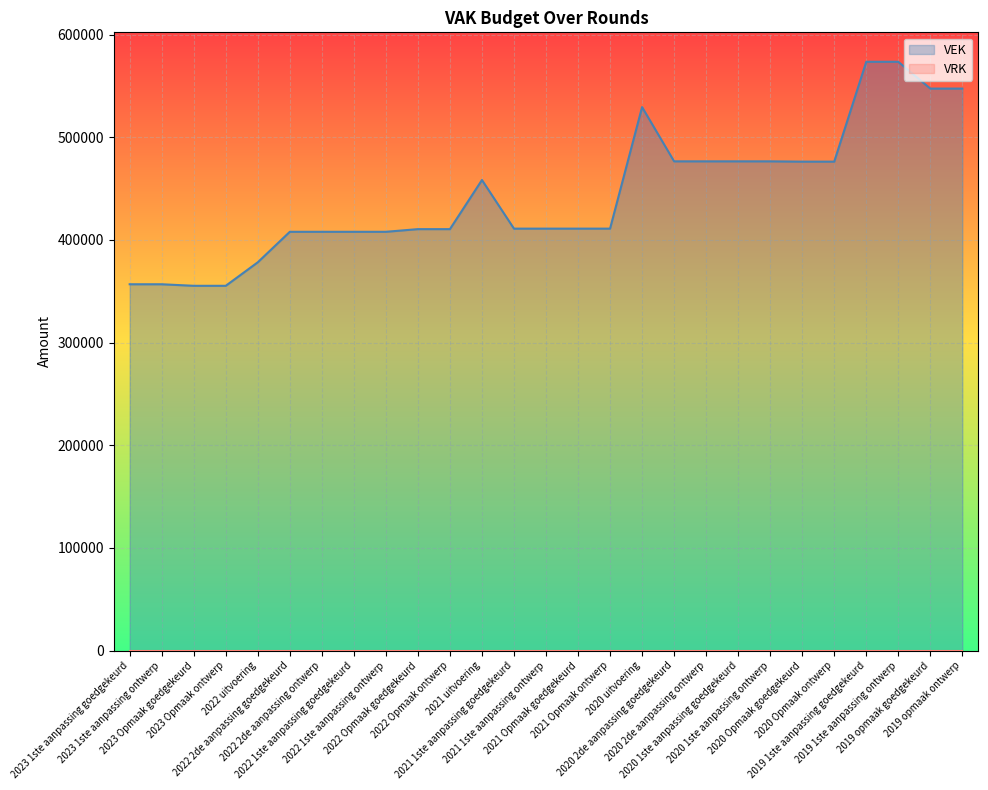

How many categories are shown in the chart?

27